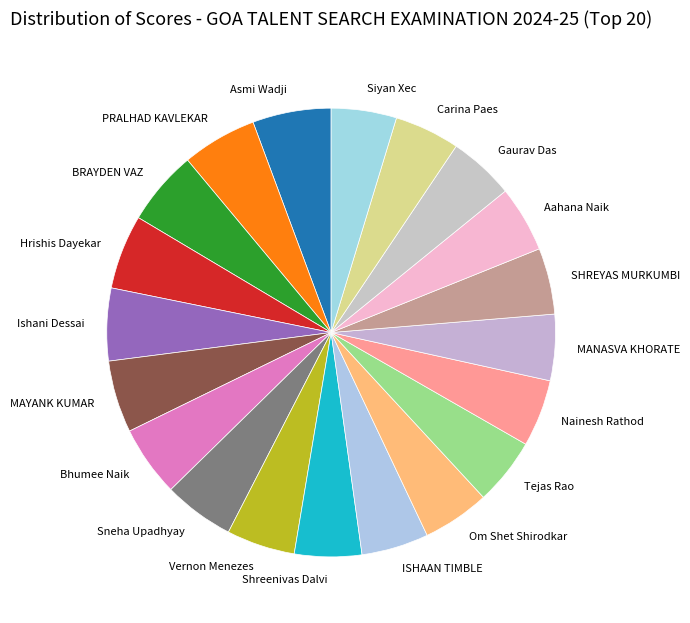

How many slices are in this pie chart?

20